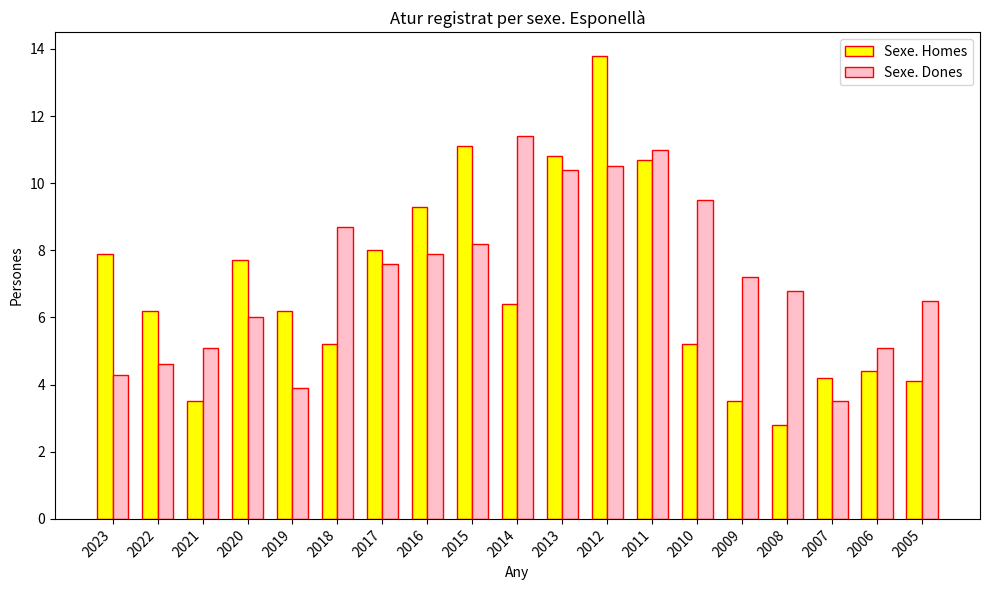

Reading left to right, what are all the values shown in this chart?

Sexe. Homes: 2023=7.9	2022=6.2	2021=3.5	2020=7.7	2019=6.2	2018=5.2	2017=8.0	2016=9.3	2015=11.1	2014=6.4	2013=10.8	2012=13.8	2011=10.7	2010=5.2	2009=3.5	2008=2.8	2007=4.2	2006=4.4	2005=4.1
Sexe. Dones: 2023=4.3	2022=4.6	2021=5.1	2020=6.0	2019=3.9	2018=8.7	2017=7.6	2016=7.9	2015=8.2	2014=11.4	2013=10.4	2012=10.5	2011=11.0	2010=9.5	2009=7.2	2008=6.8	2007=3.5	2006=5.1	2005=6.5